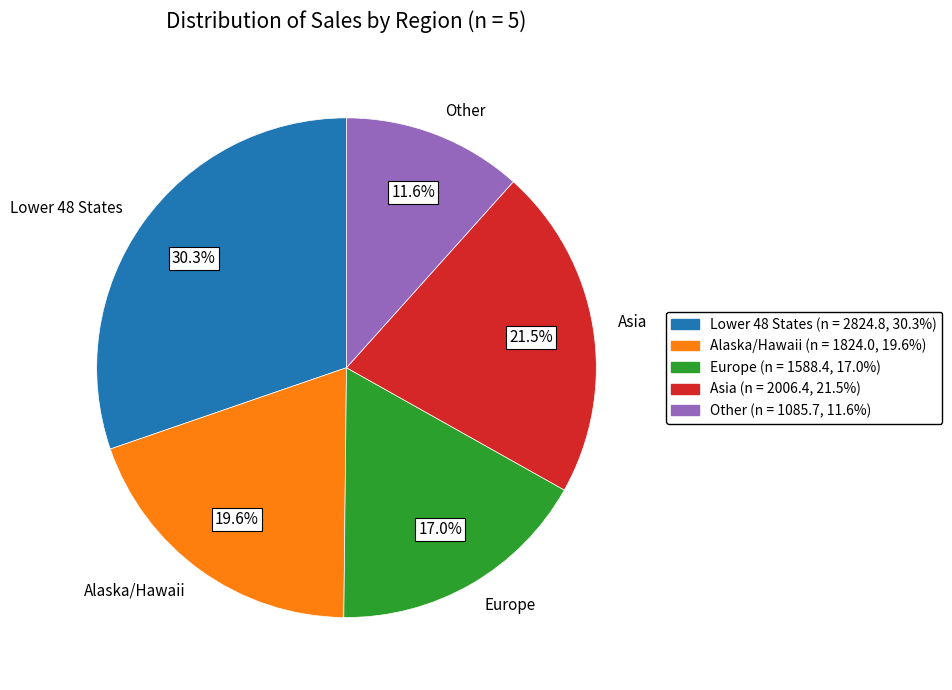

To the nearest percent, what is the average slice percentage?

20%